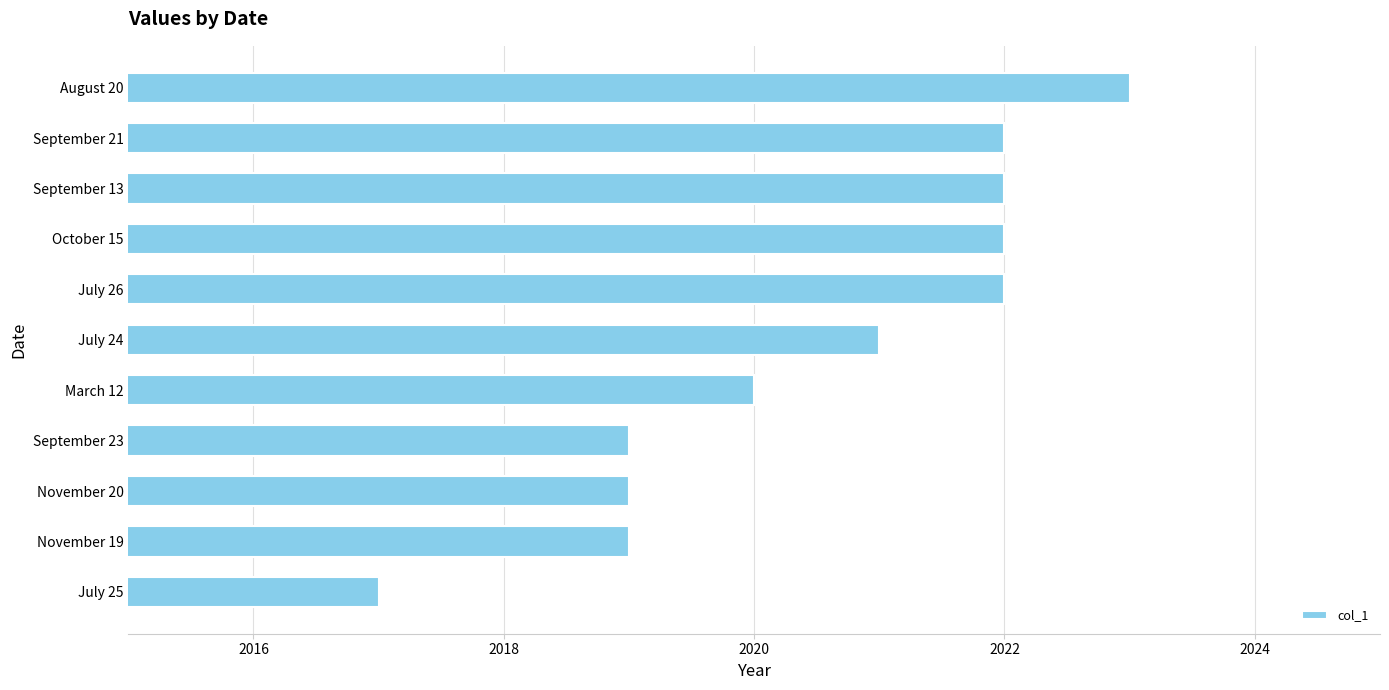

Are the bars horizontal?

Yes